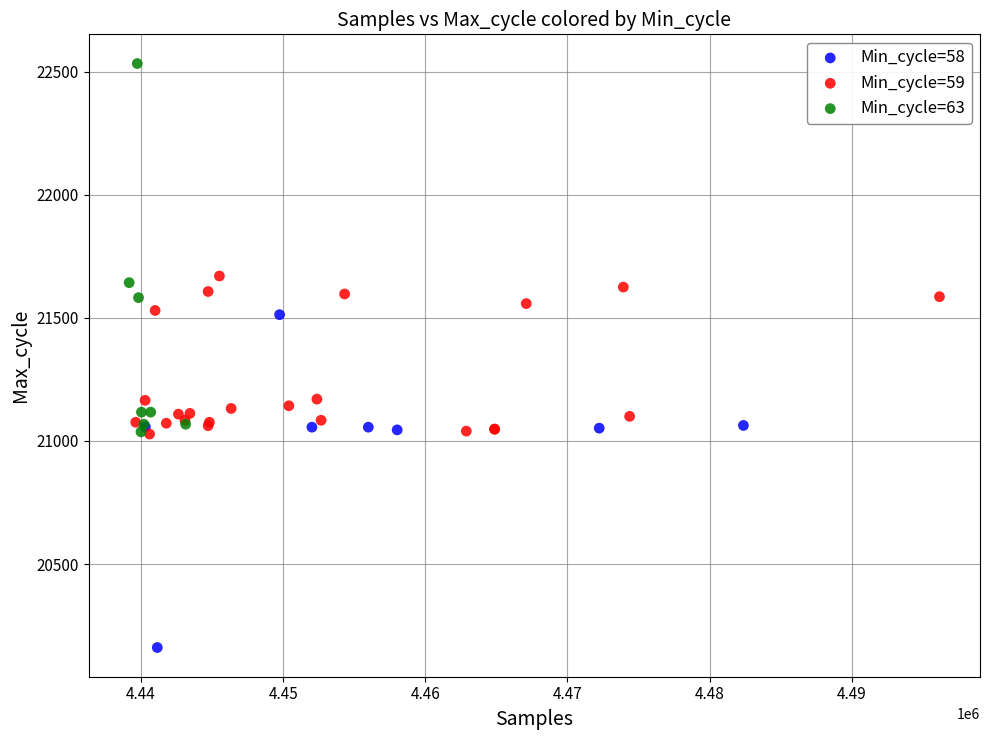

Which series contains the highest Y value?

Min_cycle=63